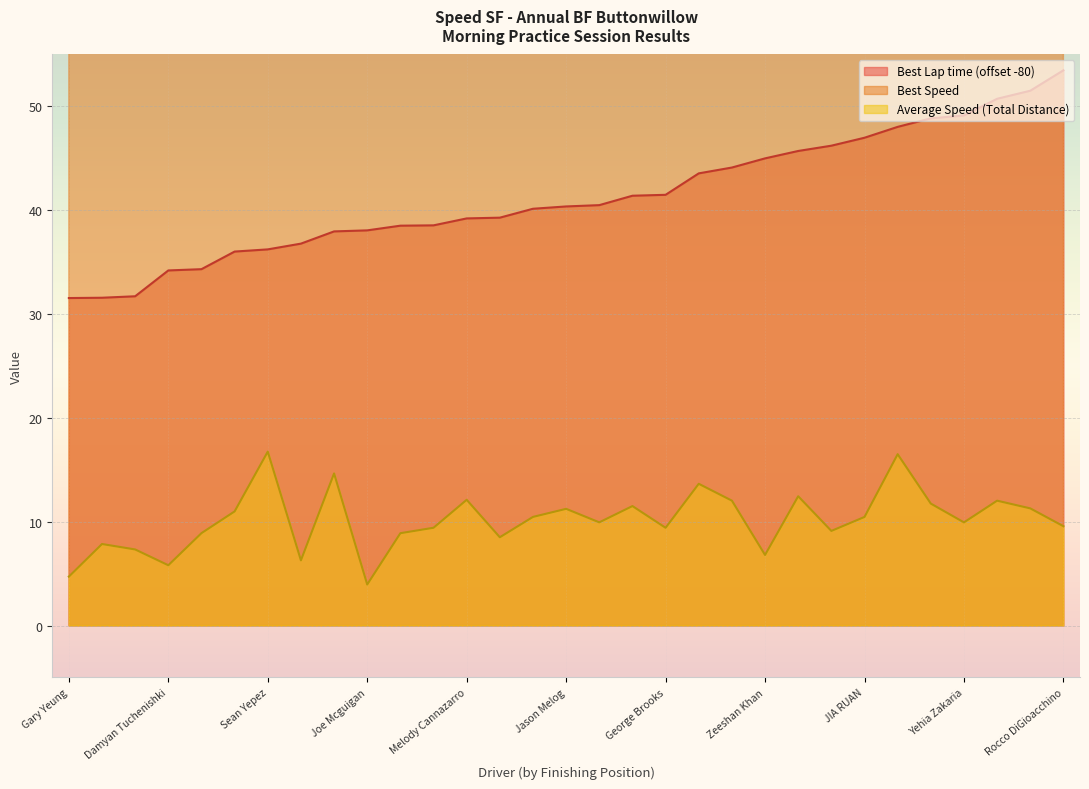

True or false: Average Speed and Best Lap time intersect in this chart.

False